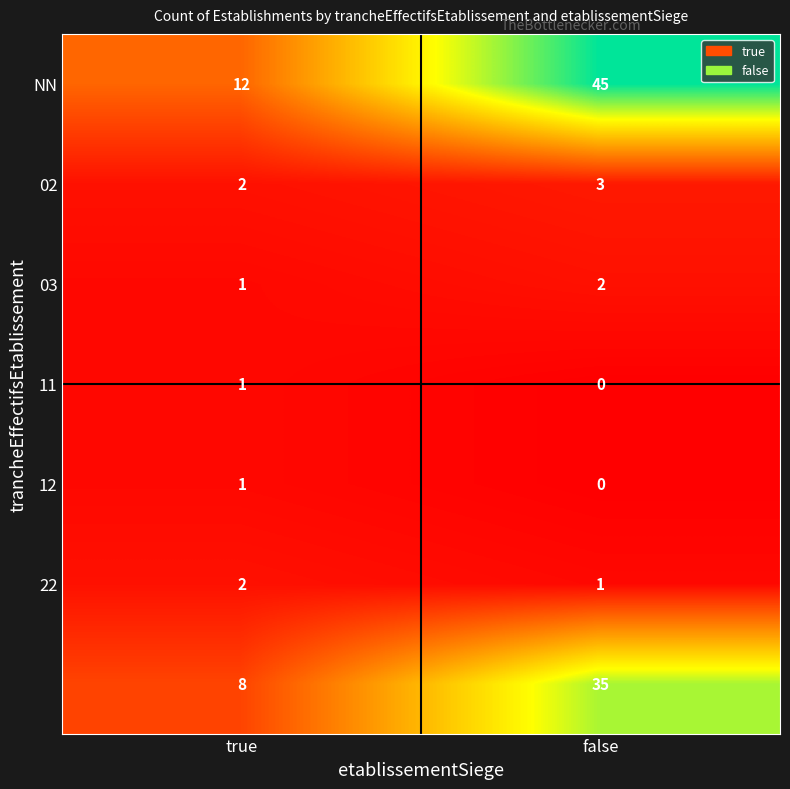

At which category does the chart reach its peak across all series?

false